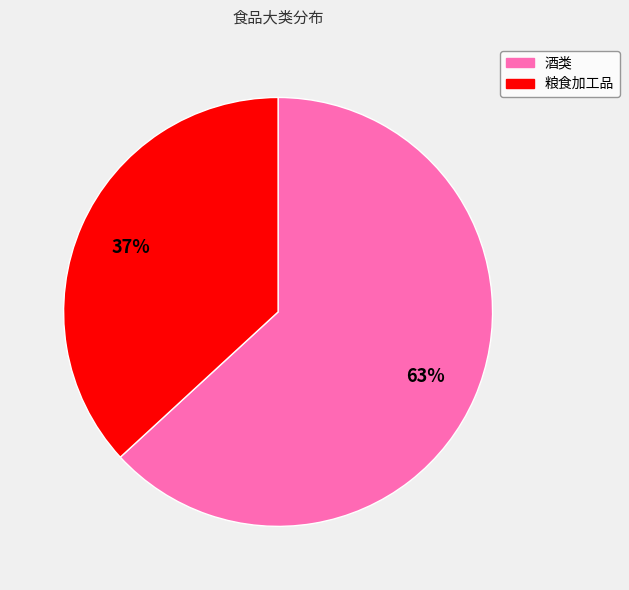

To the nearest percent, what is the difference between the largest and smallest slice percentages?

26%